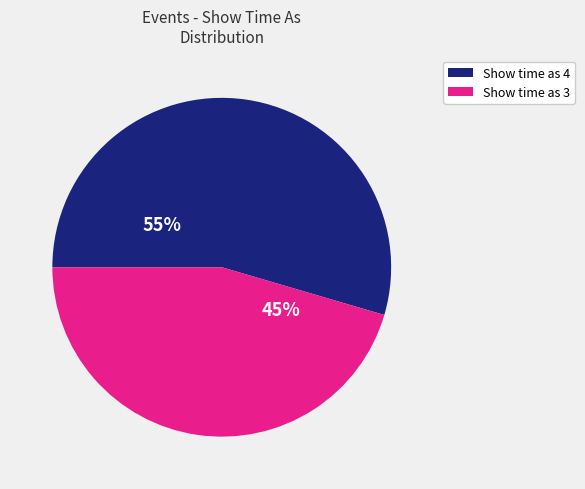

Approximately how many times larger is the value at Show time as 4 compared to Show time as 3?

1.2